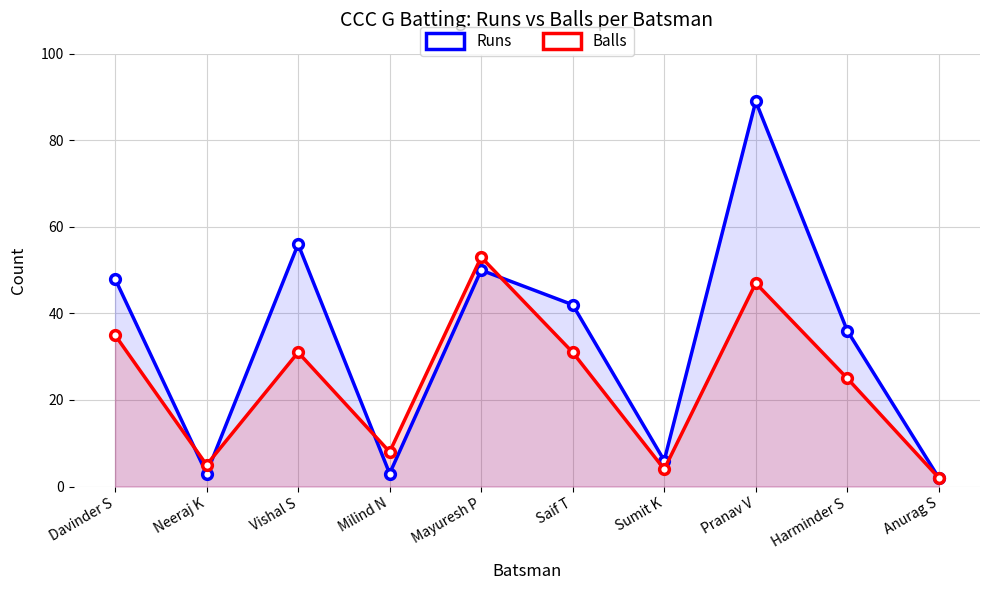

True or false: Runs has more than 0 interior local peaks.

True